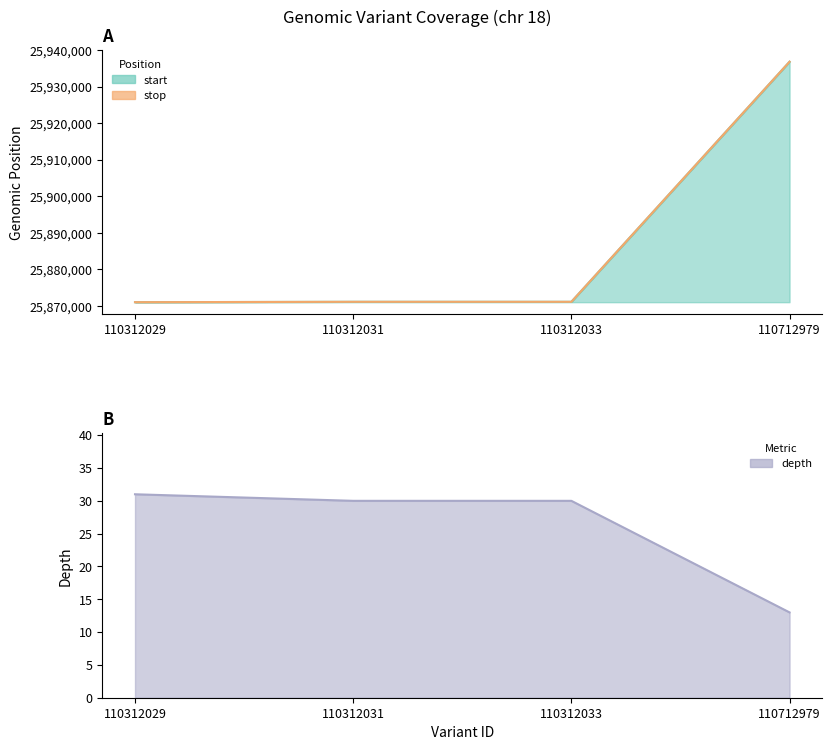

True or false: start has a value of 33763193 at 110312033.

False